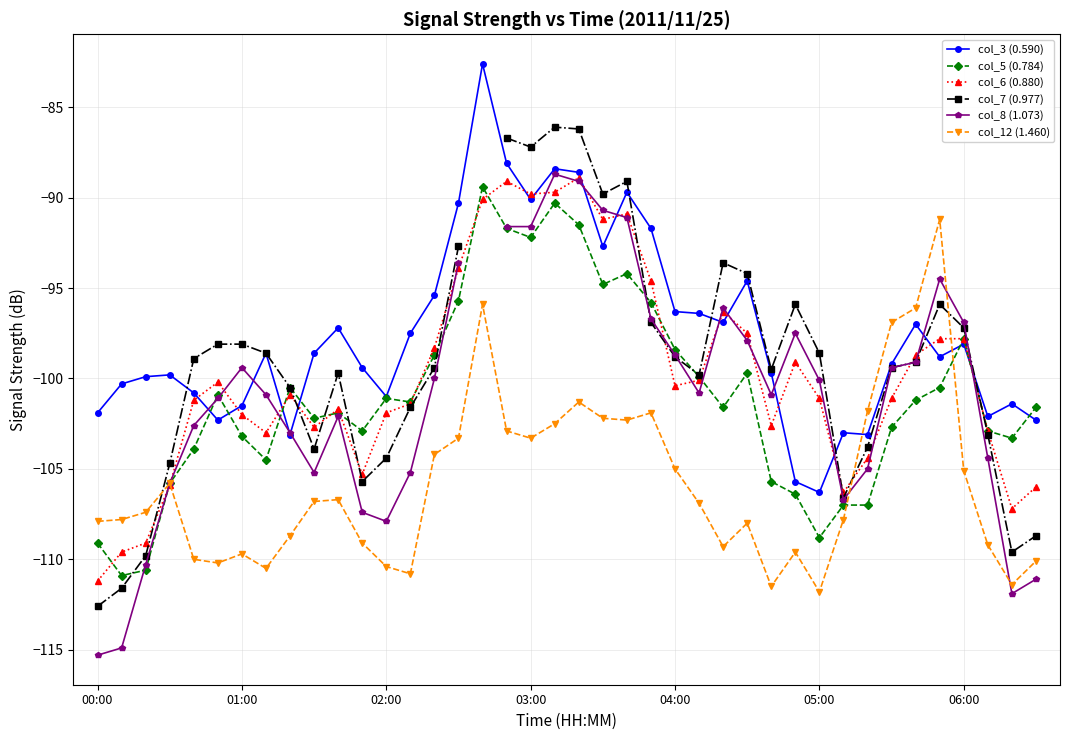

The col_5 (0.784) series shows -169.1 at 01:00. True or false?

False